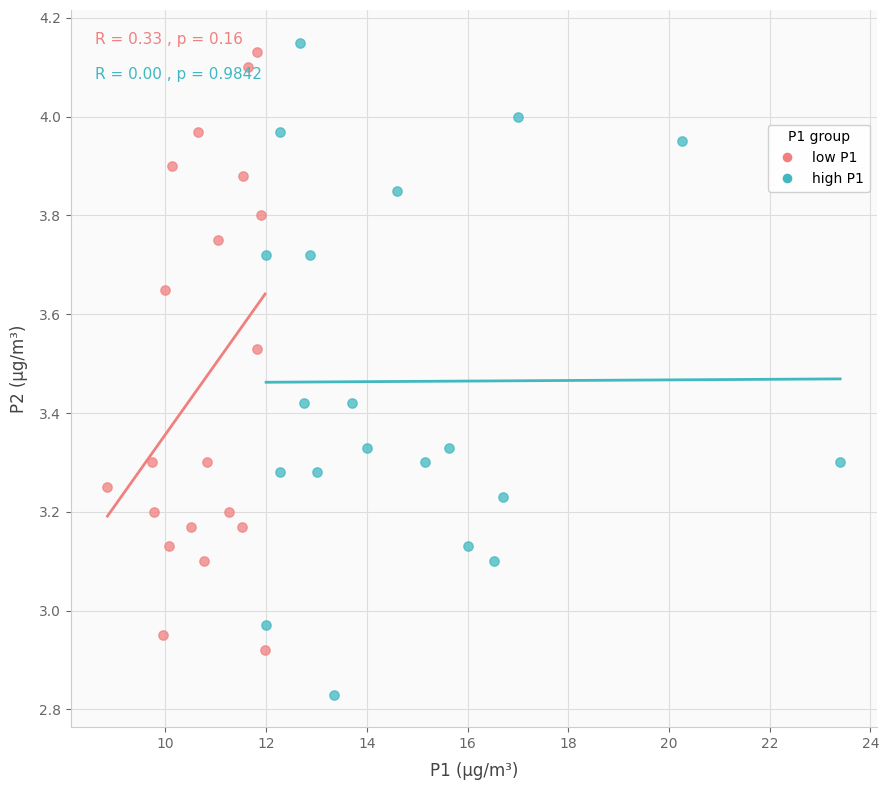

Which series reaches the minimum Y coordinate?

high P1